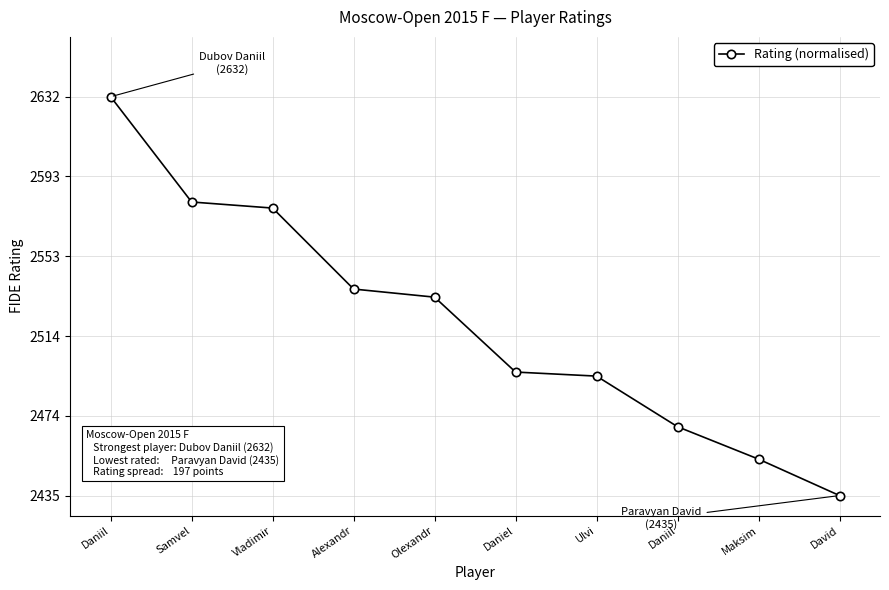

Does the chart have visible grid lines?

Yes